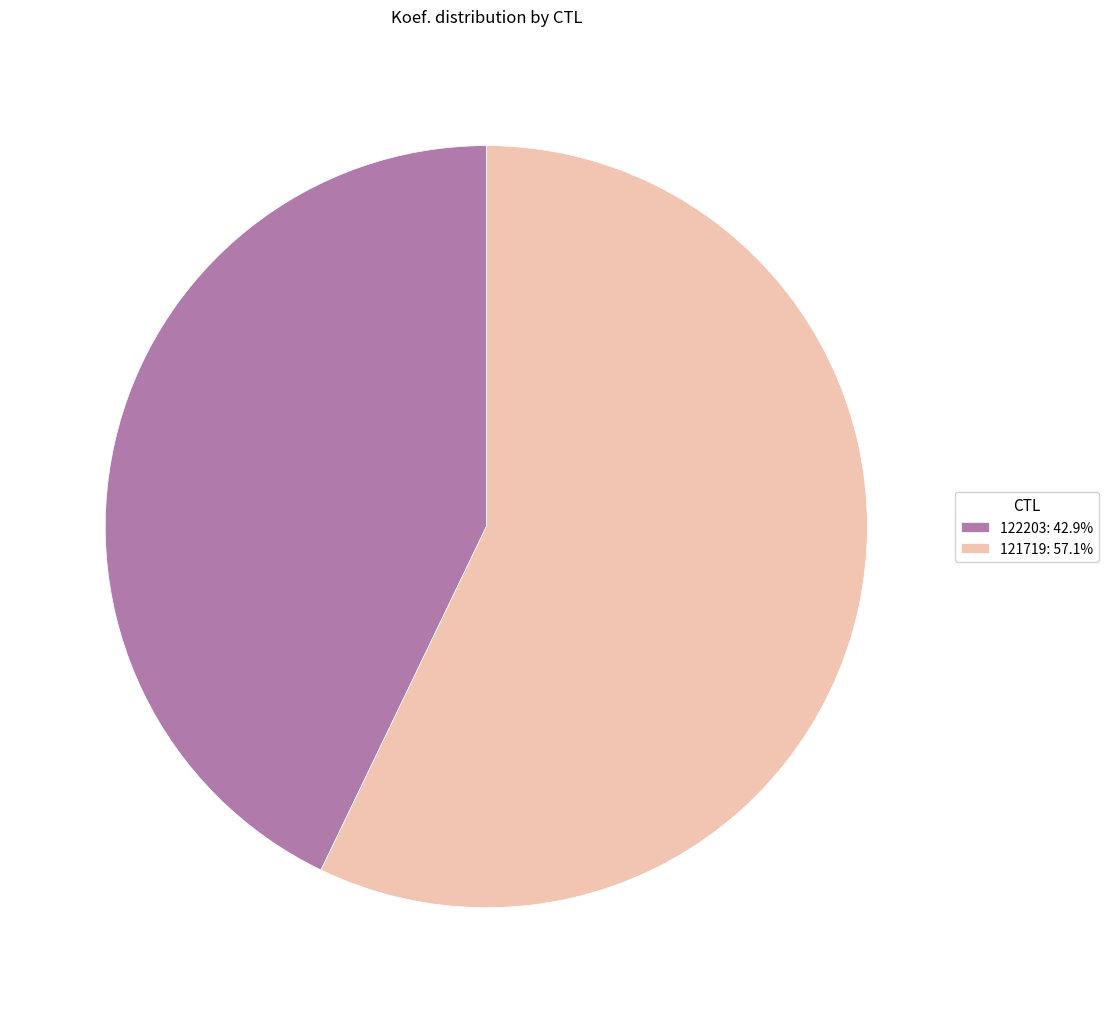

What is the largest slice in the pie chart?

121719